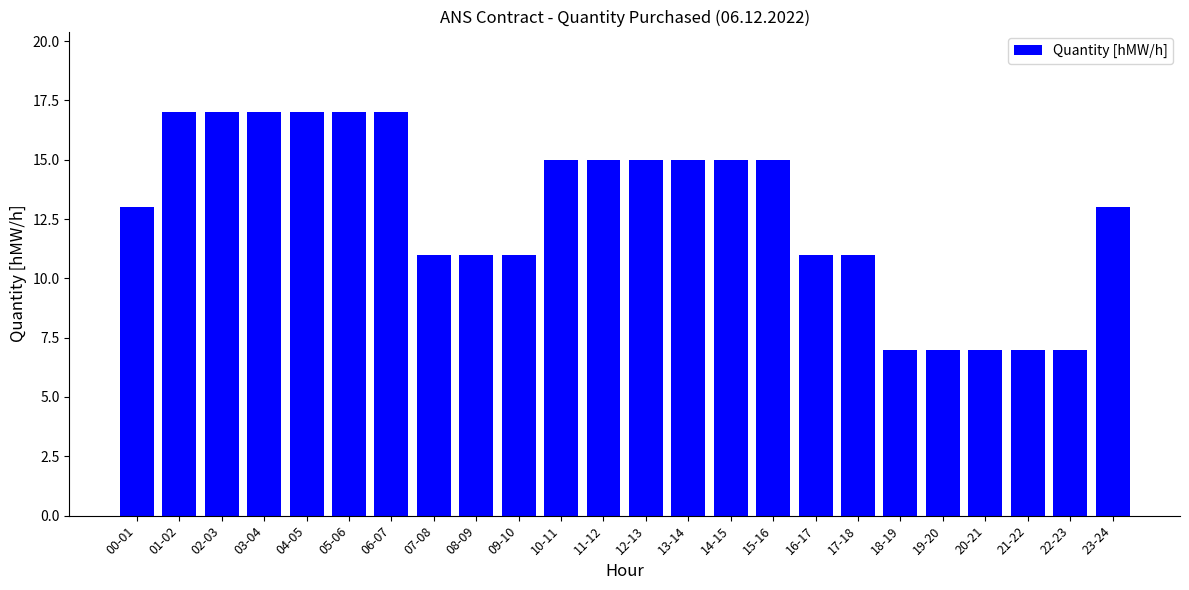

What is the value of the 8th bar from the left?

11